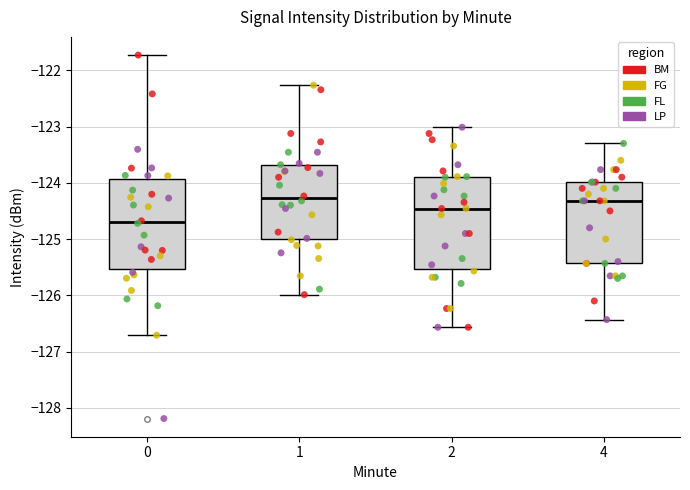

Reading left to right, read every box against the y-axis: the position of its median line, the range the box covers, and the ends of its whiskers. The values are not printed on the chart, so give them approximately, as read against the axis.

0: median -124.7, box -125.5 to -123.9, whiskers -126.7 to -121.7
1: median -124.3, box -125.0 to -123.7, whiskers -126.0 to -122.3
2: median -124.5, box -125.5 to -123.9, whiskers -126.6 to -123.0
4: median -124.3, box -125.4 to -124.0, whiskers -126.4 to -123.3